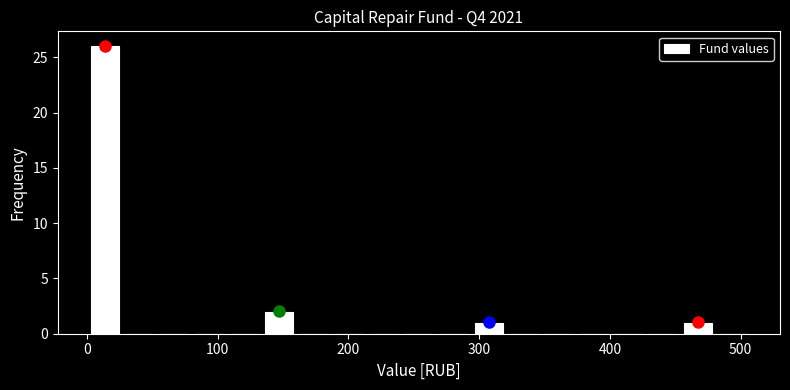

Around what value on the x-axis is the tallest bar? Give the approximate position of its centre, as read against the axis.

10